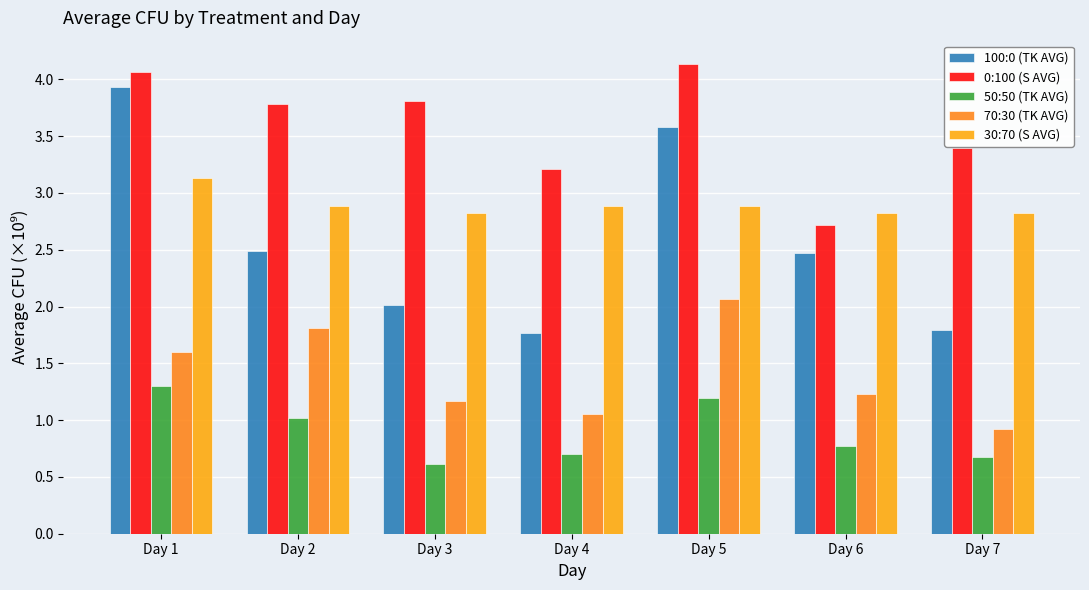

List the series in order of their peak value, lowest first.

50:50 (TK AVG), 70:30 (TK AVG), 30:70 (S AVG), 100:0 (TK AVG), 0:100 (S AVG)